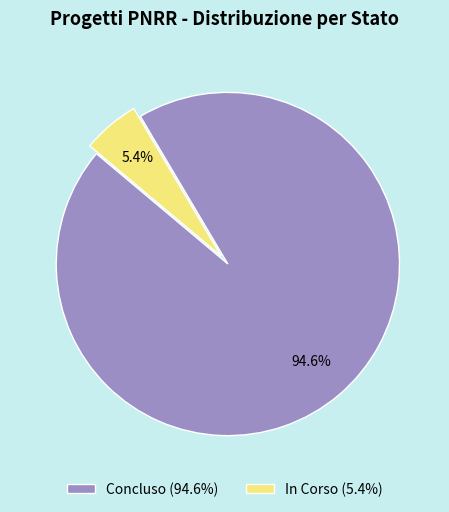

Do In Corso (5.4%) and Concluso (94.6%) together represent more than half of the pie?

Yes